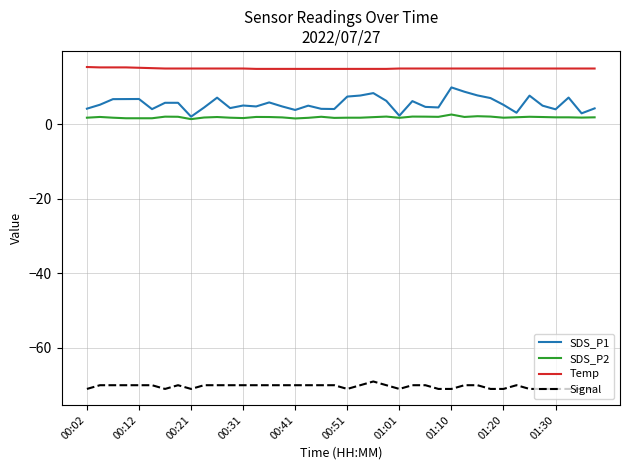

Rank the series by their maximum value, from highest to lowest.

Temp, SDS_P1, SDS_P2, Signal